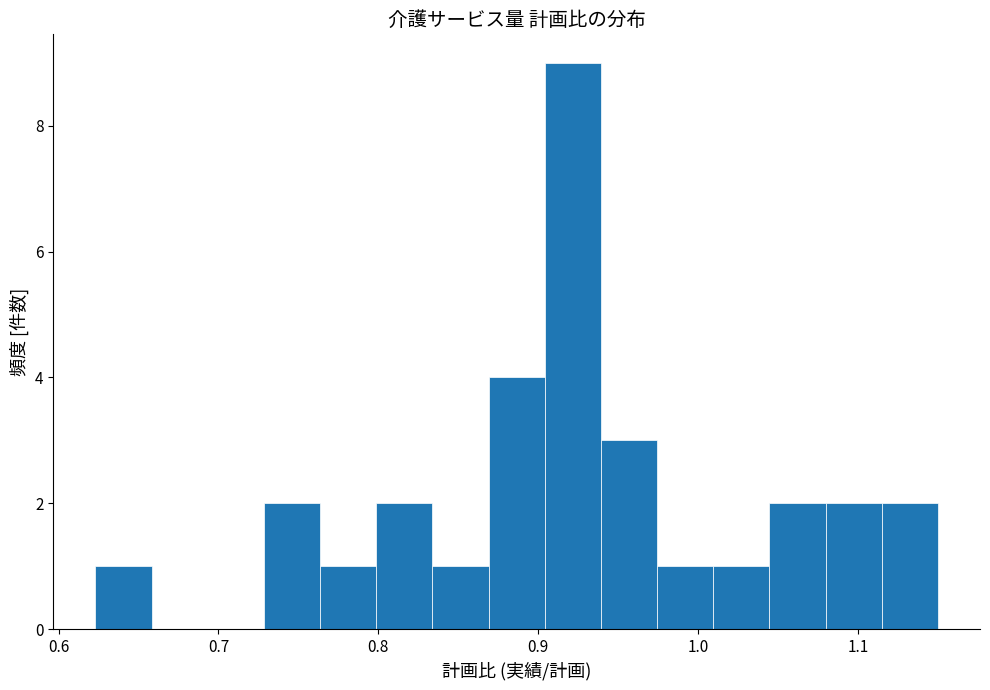

Around what value on the x-axis is the tallest bar? Give the approximate position of its centre, as read against the axis.

0.92